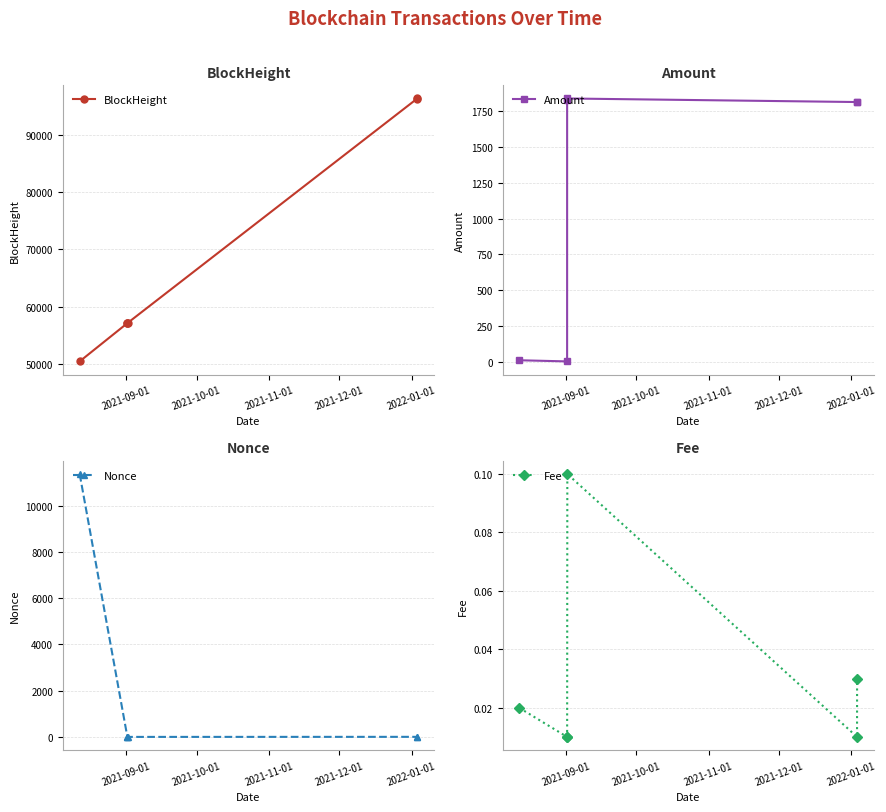

What is the maximum value for Amount?

1839.9